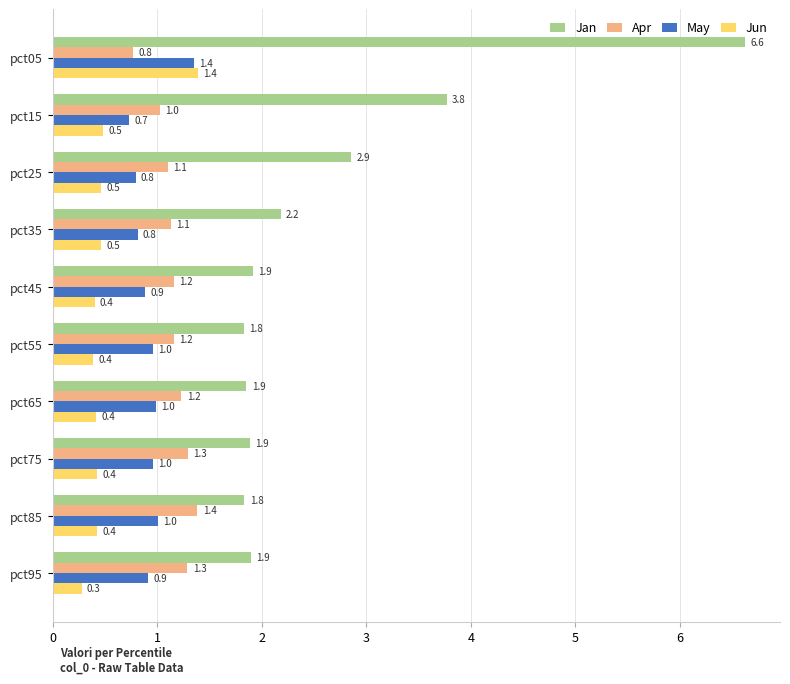

Which series has the widest spread of values?

Jan